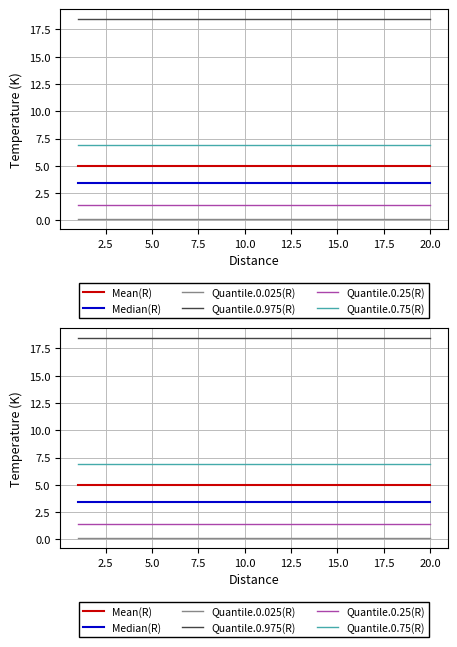

Reading left to right, what are all the values shown in this chart?

Mean(R): 5.0	5.0	5.0	5.0	5.0	5.0	5.0	5.0	5.0	5.0	5.0	5.0	5.0	5.0	5.0	5.0	5.0	5.0	5.0	5.0
Median(R): 3.5	3.5	3.5	3.5	3.5	3.5	3.5	3.5	3.5	3.5	3.5	3.5	3.5	3.5	3.5	3.5	3.5	3.5	3.5	3.5
Quantile.0.025(R): 0.1	0.1	0.1	0.1	0.1	0.1	0.1	0.1	0.1	0.1	0.1	0.1	0.1	0.1	0.1	0.1	0.1	0.1	0.1	0.1
Quantile.0.975(R): 18.4	18.4	18.4	18.4	18.4	18.4	18.4	18.4	18.4	18.4	18.4	18.4	18.4	18.4	18.4	18.4	18.4	18.4	18.4	18.4
Quantile.0.25(R): 1.4	1.4	1.4	1.4	1.4	1.4	1.4	1.4	1.4	1.4	1.4	1.4	1.4	1.4	1.4	1.4	1.4	1.4	1.4	1.4
Quantile.0.75(R): 6.9	6.9	6.9	6.9	6.9	6.9	6.9	6.9	6.9	6.9	6.9	6.9	6.9	6.9	6.9	6.9	6.9	6.9	6.9	6.9